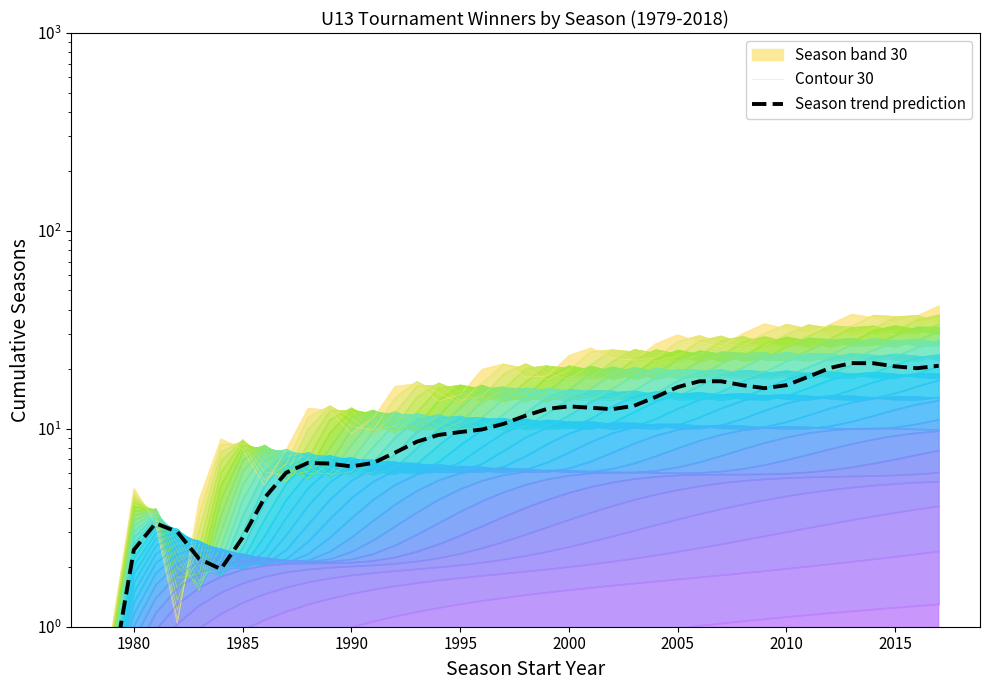

What is the average value of the Contour 30 series?

20.1